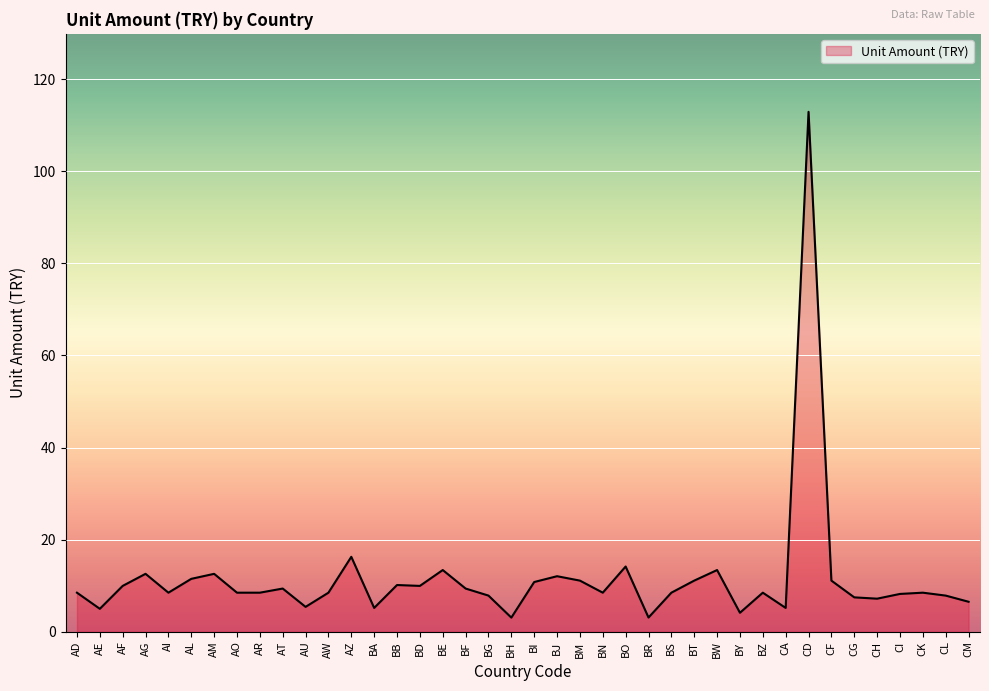

Approximately how many times larger is the value at BD compared to BA?

1.9